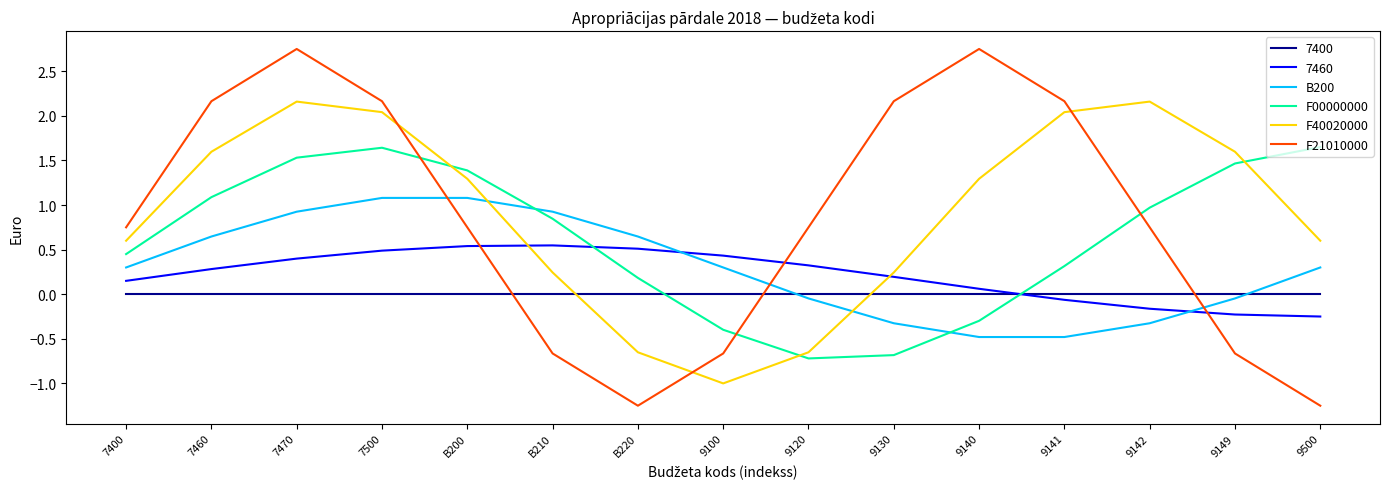

The value of F21010000 at 9141 is 2.2. True or false?

True